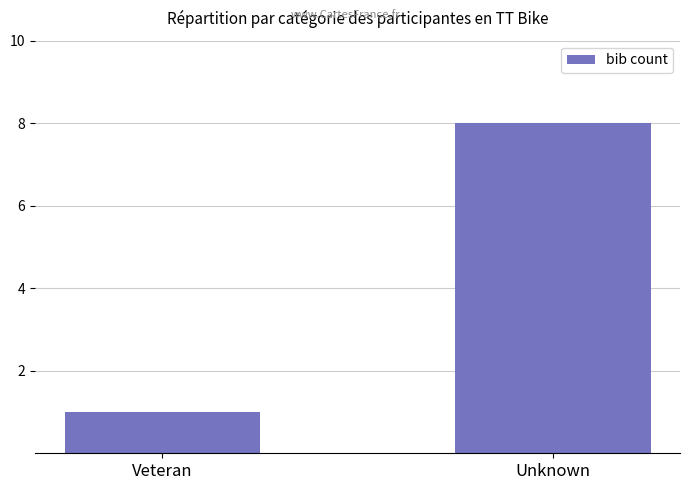

What is the approximate value at Veteran?

1